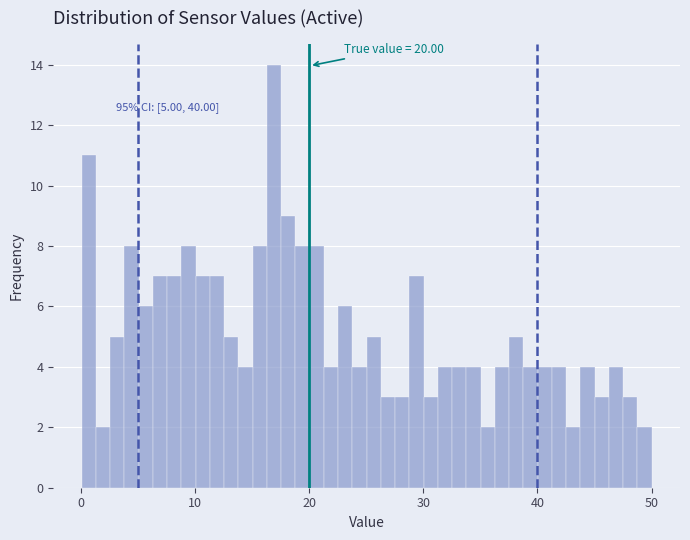

Read against the x-axis, roughly where is the centre of the tallest bar?

17